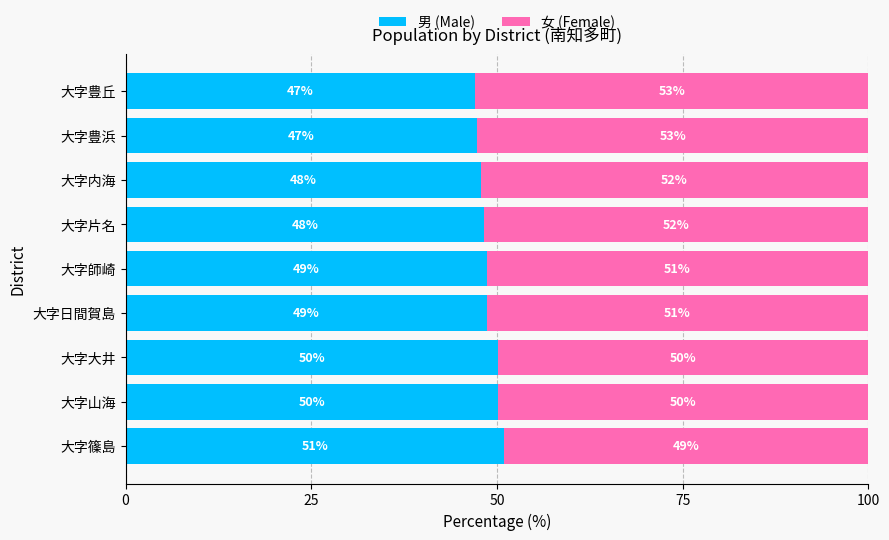

What is the difference between the maximum and minimum values in the 男 (Male) series?

4.0